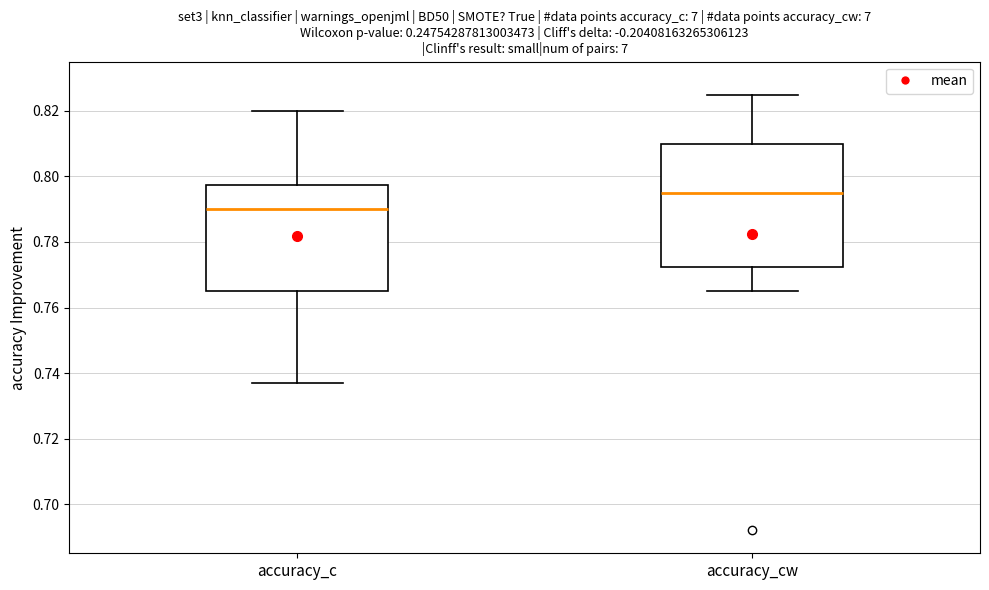

Reading left to right, transcribe this box plot: for each box, give where its median line is, the range the box spans, and where its two whiskers end, as read against the y-axis. The values are not printed on the chart, so give them approximately, as read against the axis.

accuracy_c: median 0.790, box 0.766 to 0.798, whiskers 0.738 to 0.820
accuracy_cw: median 0.796, box 0.772 to 0.810, whiskers 0.766 to 0.826